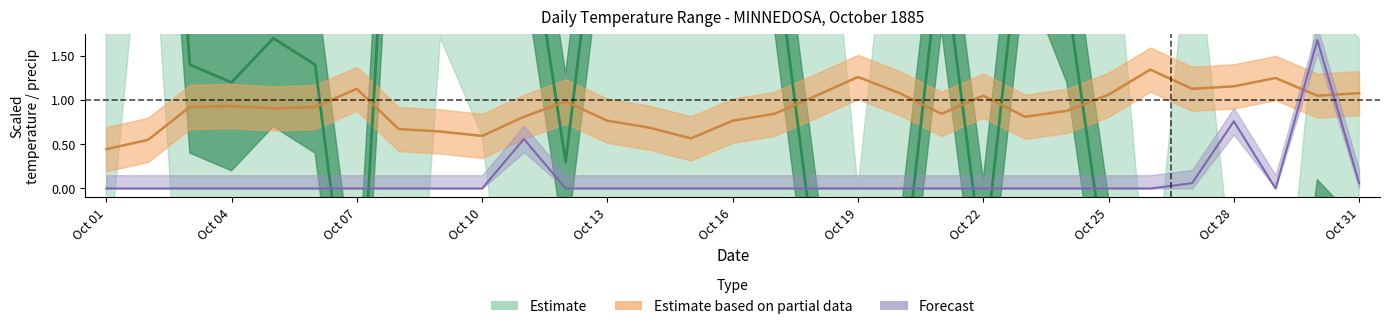

Is it true that mean_temp equals 0.5 at 20?

False